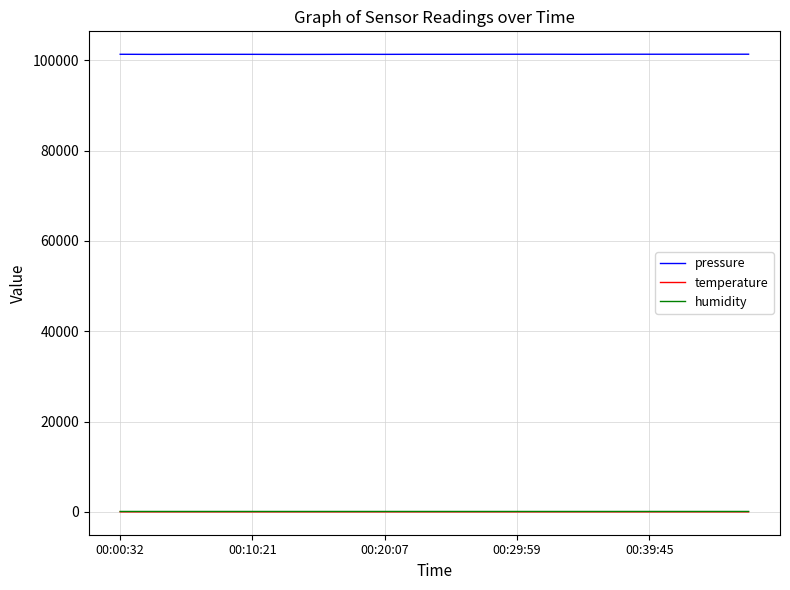

What is the lowest value of the temperature series?

5.7